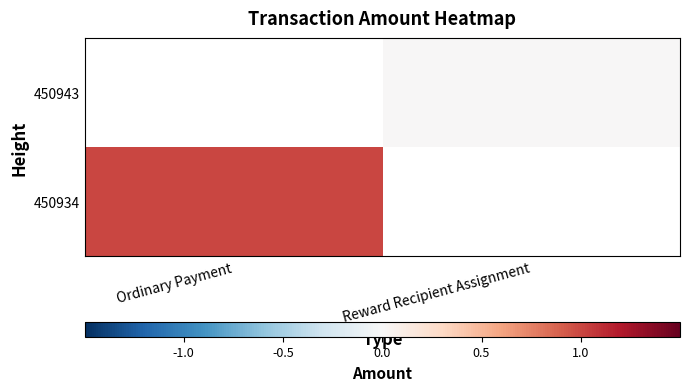

List the series in order of their peak value, lowest first.

450934, 450943